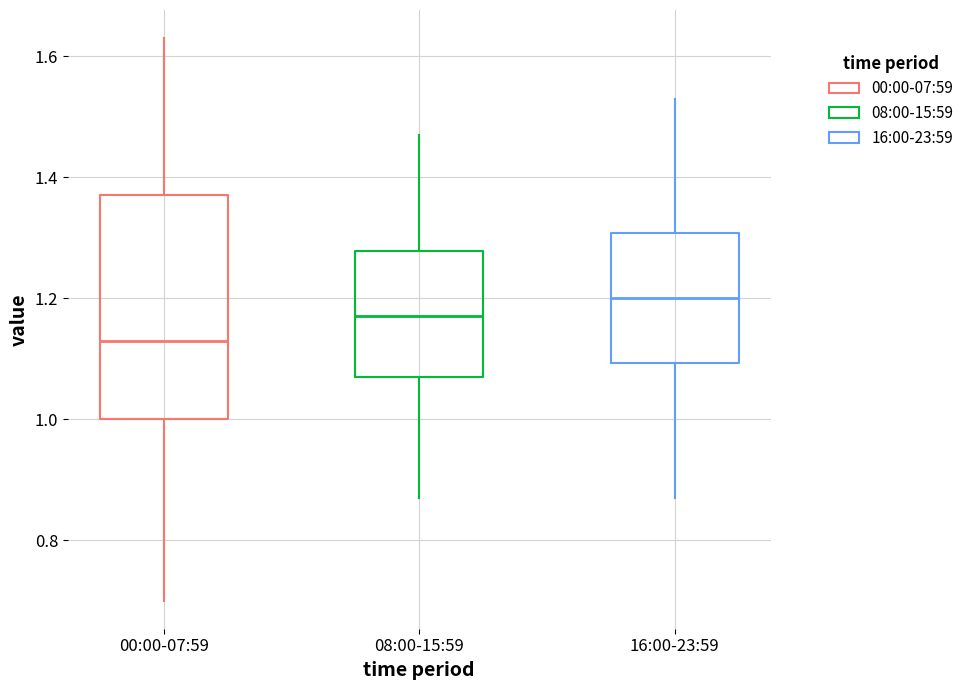

Which box's median line is the lowest?

00:00-07:59